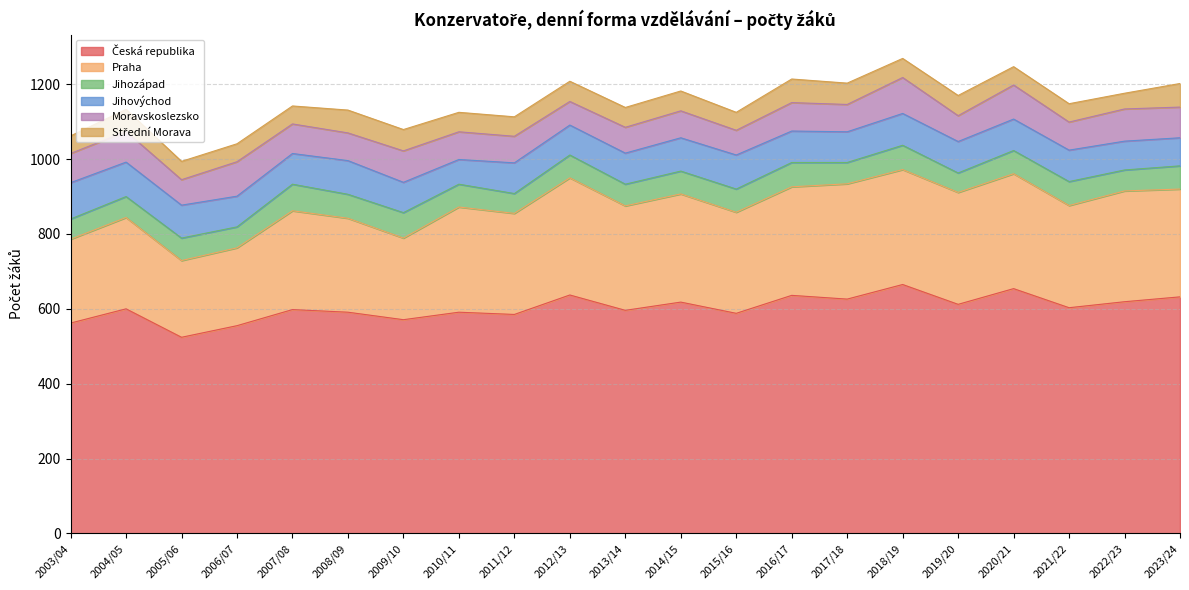

The Moravskoslezsko series shows 54 at 2020/21. True or false?

False